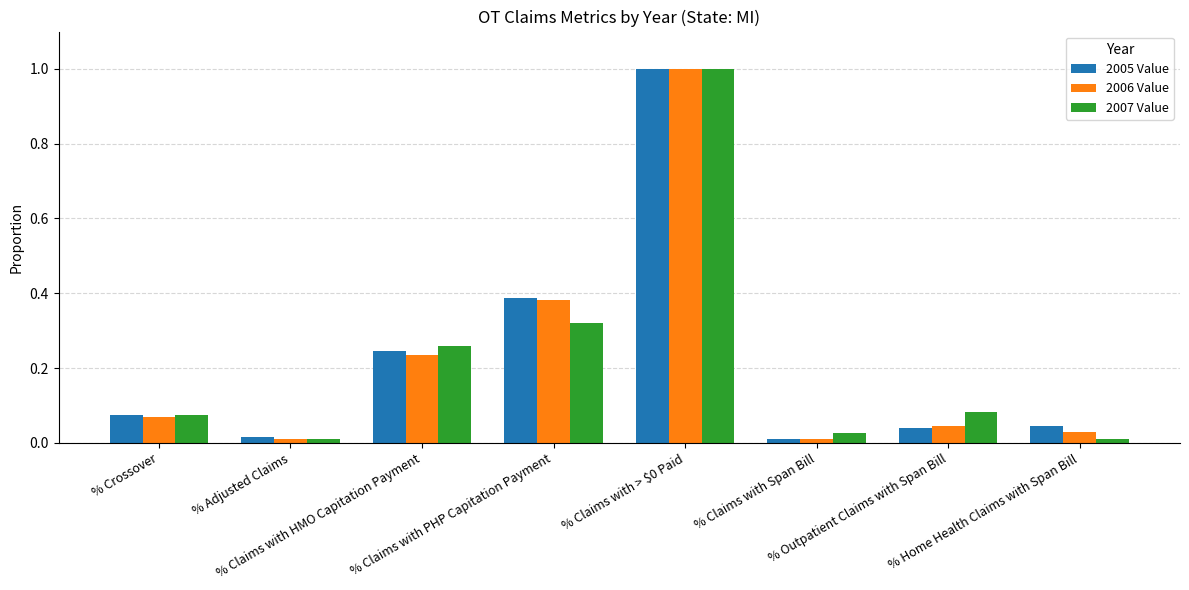

What is the sum of the 2005 Value values at % Claims with > $0 Paid and % Adjusted Claims?

1.0